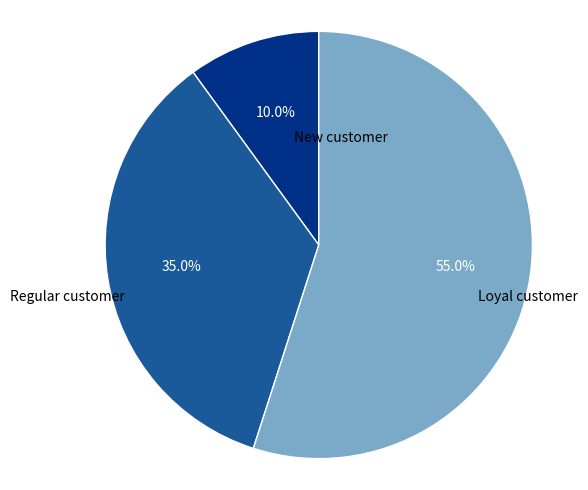

Is there a majority slice in this chart?

Yes